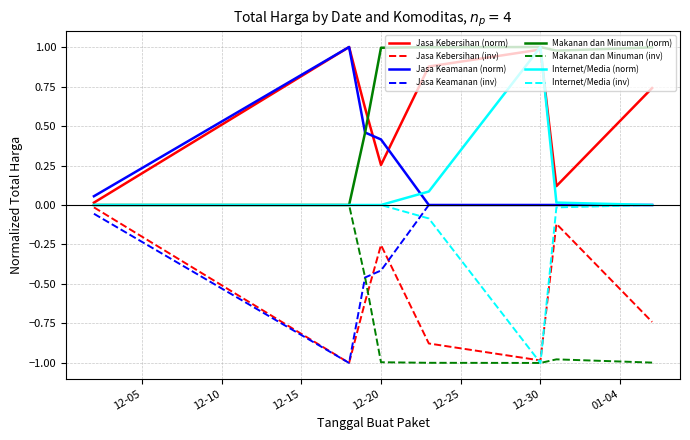

Which series has the largest total across all categories?

Makanan dan Minuman (norm)